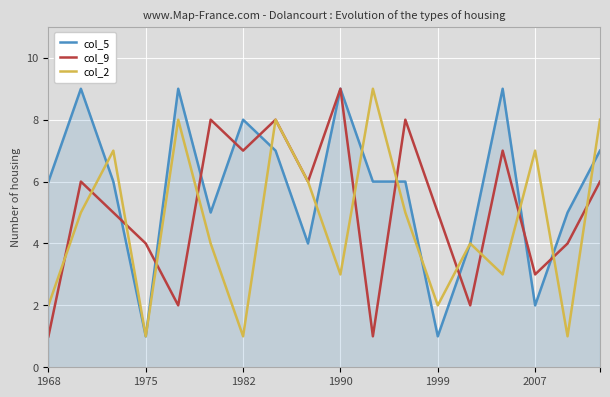

What is the greatest value displayed?

9